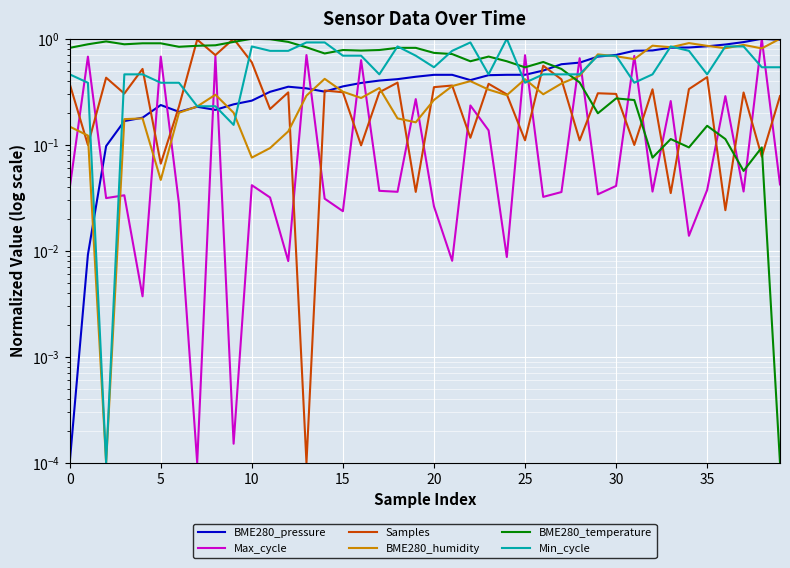

How many series are shown in this chart?

6